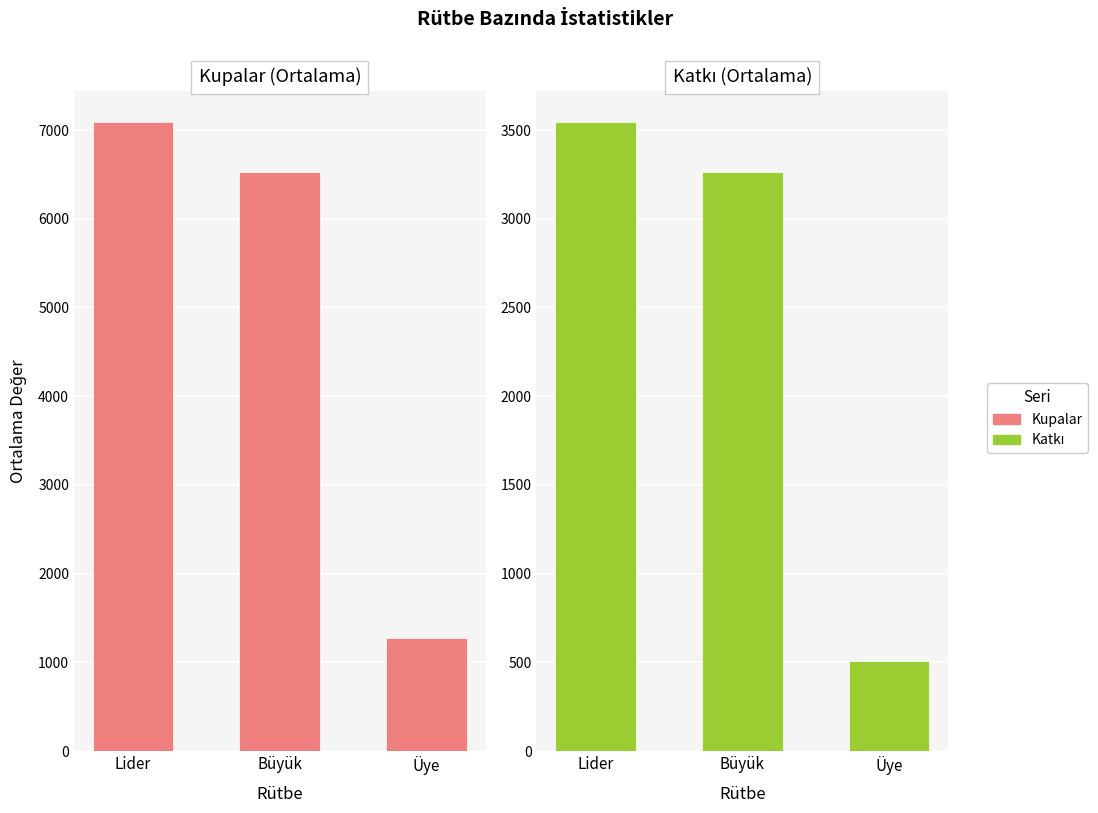

What is the difference between the highest and lowest values at Lider?

3545.0